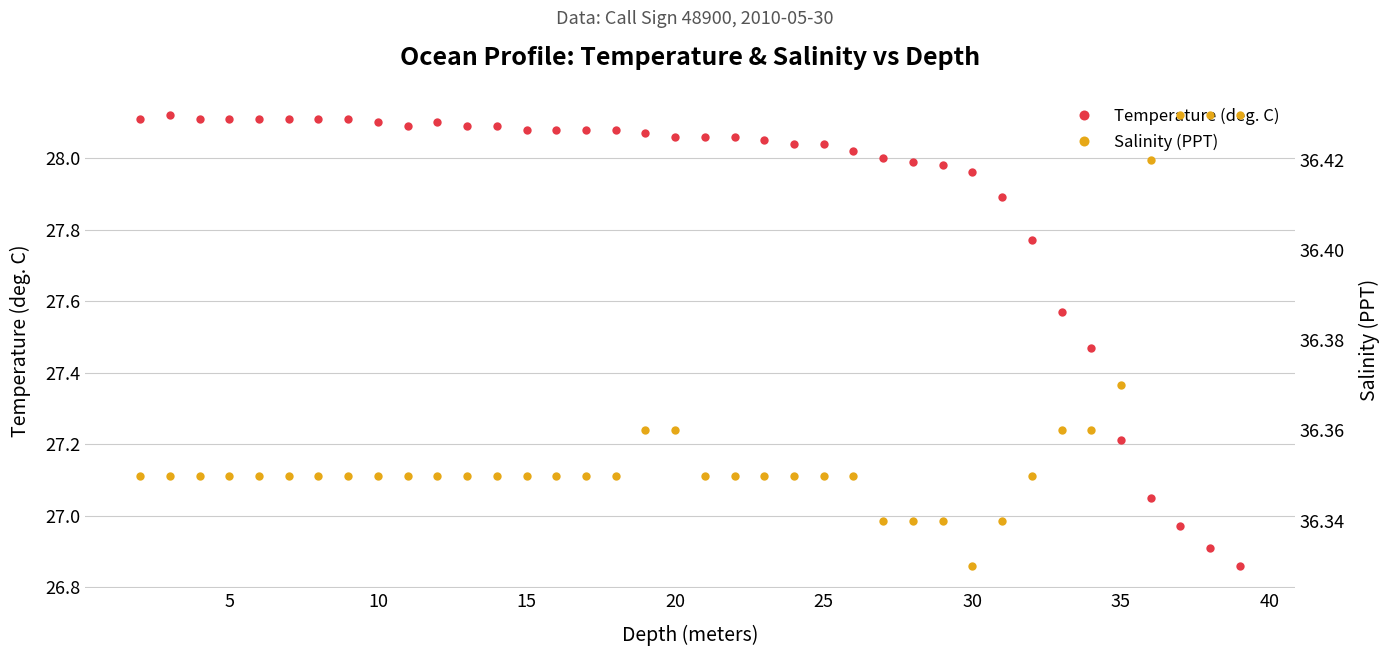

The Temperature (deg. C) series shows 6.8 at 15. True or false?

False